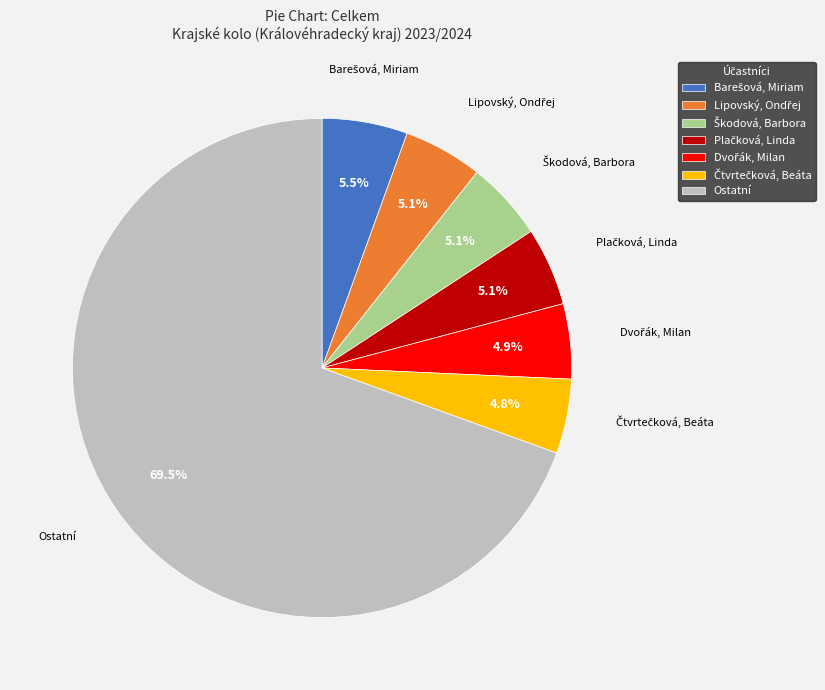

How many segments does this pie chart have?

7